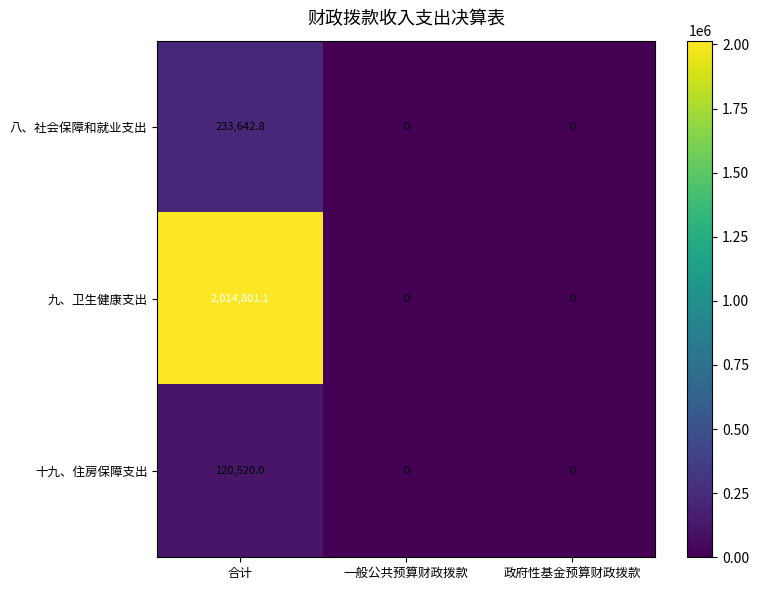

List the series in order of their peak value, highest first.

九、卫生健康支出, 八、社会保障和就业支出, 十九、住房保障支出